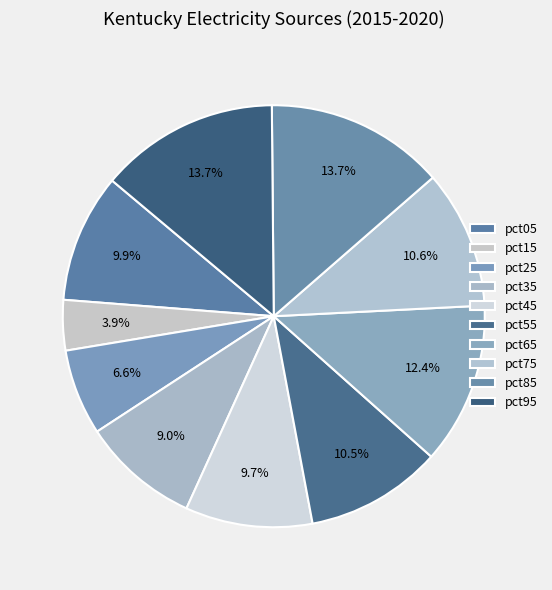

To the nearest percent, what portion does pct25 represent?

7%